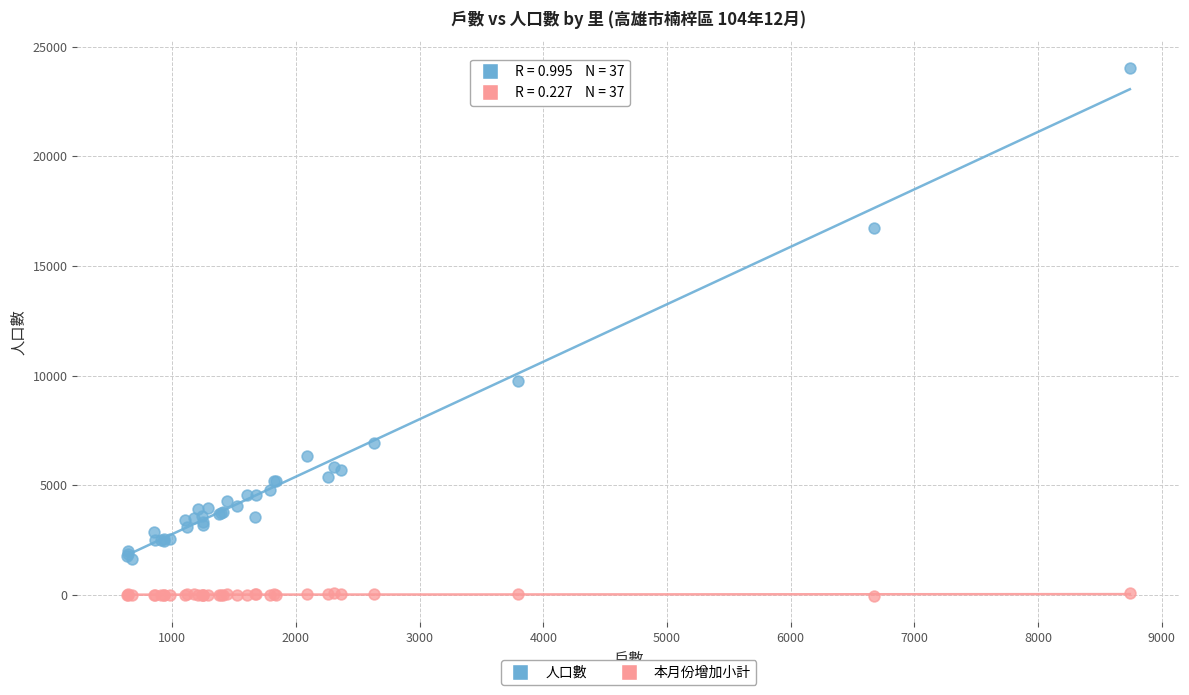

Which series contains the highest Y value?

人口數